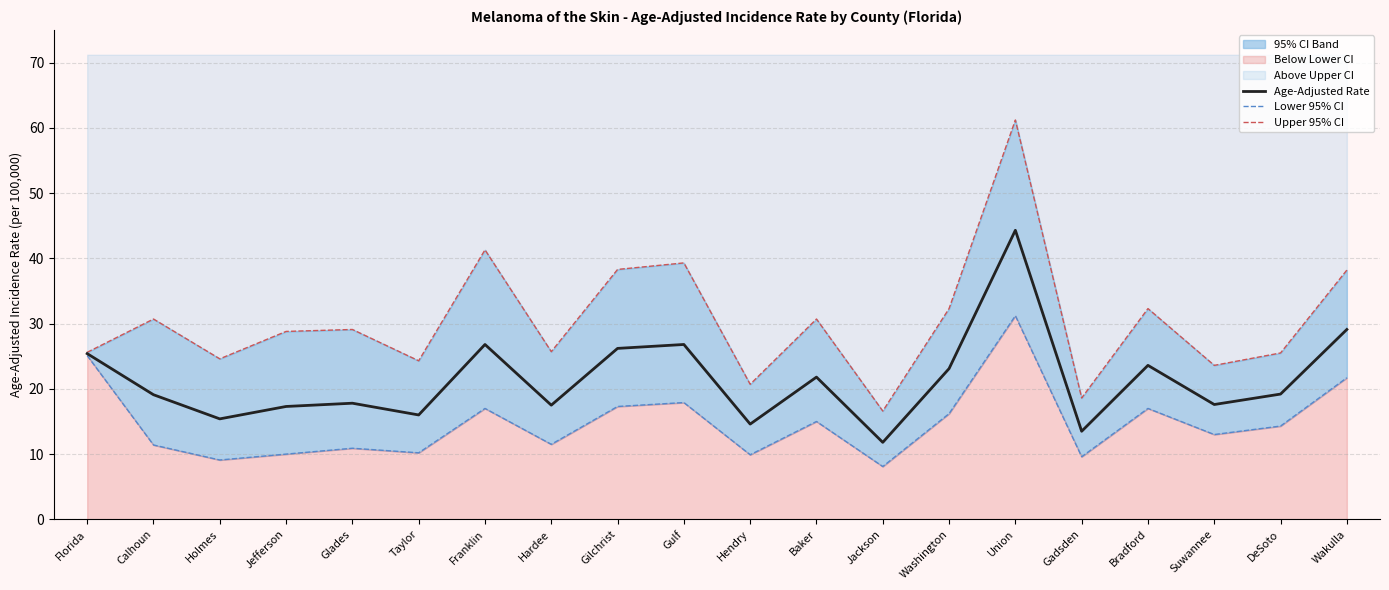

What is the difference between the Age-Adjusted Rate values at Gulf and Florida?

1.4